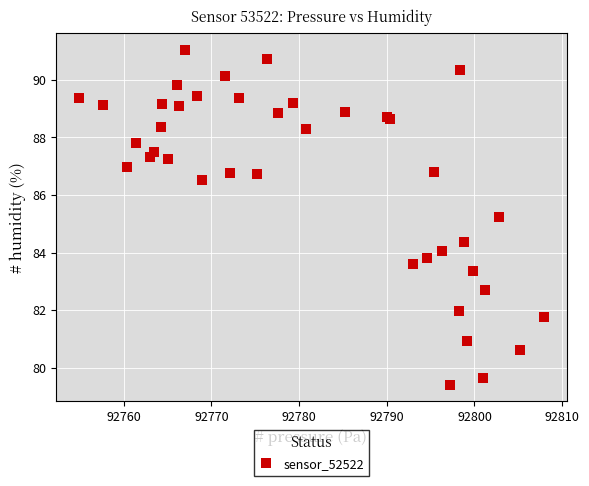

What Y value in the scatter plot is closest to 85?

85.2